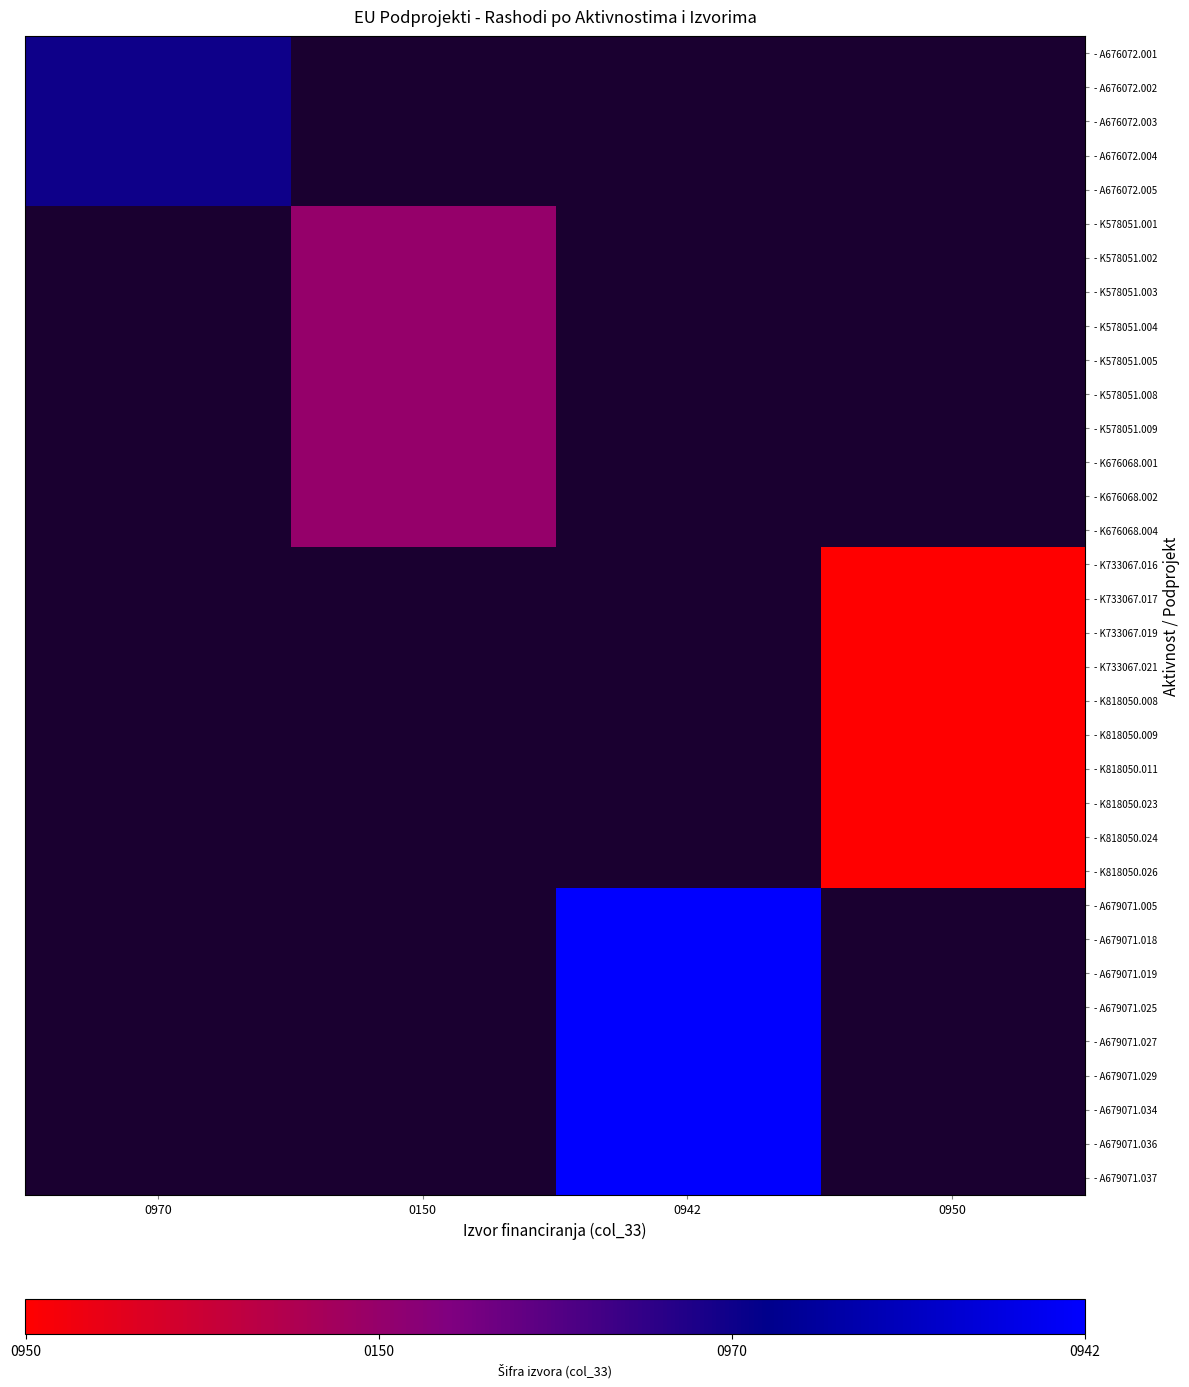

Is it true that - A679071.029 equals 4.0 at 0942?

True